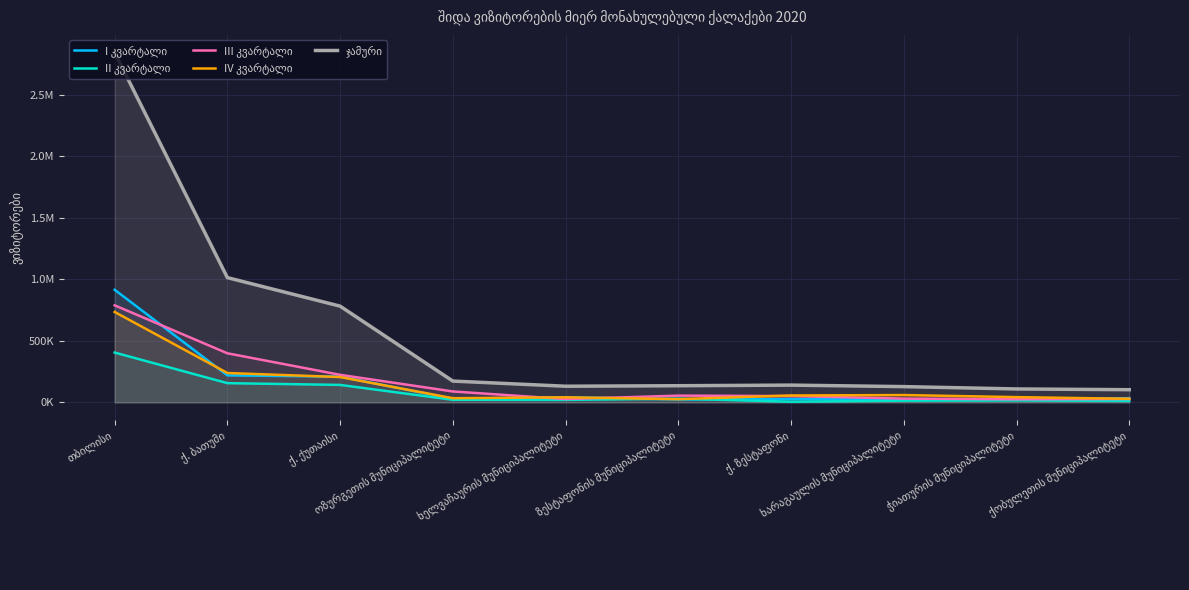

Reading left to right, extract all data points from this chart.

I კვარტალი: თბილისი=915337	ქ. ბათუმი=219553	ქ. ქუთაისი=209761	ოზურგეთის მუნიციპალიტეტი=29210	ხელვაჩაურის მუნიციპალიტეტი=42156	ზესტაფონის მუნიციპალიტეტი=24136	ქ. ზესტაფონი=27485	ხარაგაულის მუნიციპალიტეტი=23700	ჭიათურის მუნიციპალიტეტი=25109	ქობულეთის მუნიციპალიტეტი=34366
II კვარტალი: თბილისი=404974	ქ. ბათუმი=156357	ქ. ქუთაისი=142071	ოზურგეთის მუნიციპალიტეტი=21056	ხელვაჩაურის მუნიციპალიტეტი=20564	ზესტაფონის მუნიციპალიტეტი=30198	ქ. ზესტაფონი=5452	ხარაგაულის მუნიციპალიტეტი=14091	ჭიათურის მუნიციპალიტეტი=15619	ქობულეთის მუნიციპალიტეტი=11893
III კვარტალი: თბილისი=788786	ქ. ბათუმი=399044	ქ. ქუთაისი=224101	ოზურგეთის მუნიციპალიტეტი=88853	ხელვაჩაურის მუნიციპალიტეტი=27290	ზესტაფონის მუნიციპალიტეტი=54919	ქ. ზესტაფონი=51360	ხარაგაულის მუნიციპალიტეტი=30741	ჭიათურის მუნიციპალიტეტი=25661	ქობულეთის მუნიციპალიტეტი=27549
IV კვარტალი: თბილისი=734964	ქ. ბათუმი=238848	ქ. ქუთაისი=206043	ოზურგეთის მუნიციპალიტეტი=34075	ხელვაჩაურის მუნიციპალიტეტი=41406	ზესტაფონის მუნიციპალიტეტი=26246	ქ. ზესტაფონი=56210	ხარაგაულის მუნიციპალიტეტი=59687	ჭიათურის მუნიციპალიტეტი=42833	ქობულეთის მუნიციპალიტეტი=29333
ჯამური: თბილისი=2844061	ქ. ბათუმი=1013802	ქ. ქუთაისი=781976	ოზურგეთის მუნიციპალიტეტი=173194	ხელვაჩაურის მუნიციპალიტეტი=131416	ზესტაფონის მუნიციპალიტეტი=135499	ქ. ზესტაფონი=140507	ხარაგაულის მუნიციპალიტეტი=128219	ჭიათურის მუნიციპალიტეტი=109222	ქობულეთის მუნიციპალიტეტი=103141